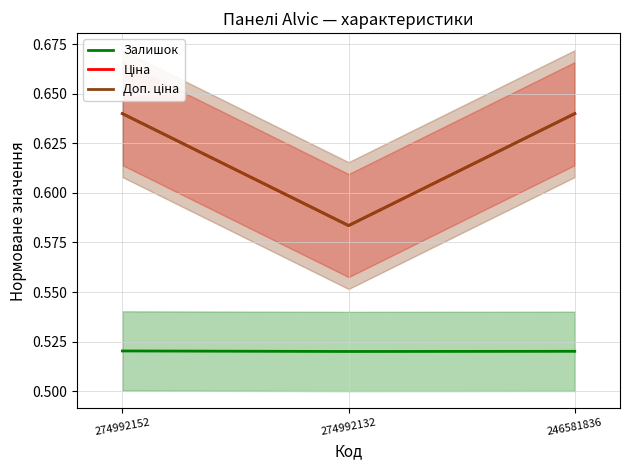

Reading right to left, extract all data points from this chart.

Залишок: 246581836=0.5	274992132=0.5	274992152=0.5
Ціна: 246581836=0.6	274992132=0.6	274992152=0.6
Доп. ціна: 246581836=0.6	274992132=0.6	274992152=0.6